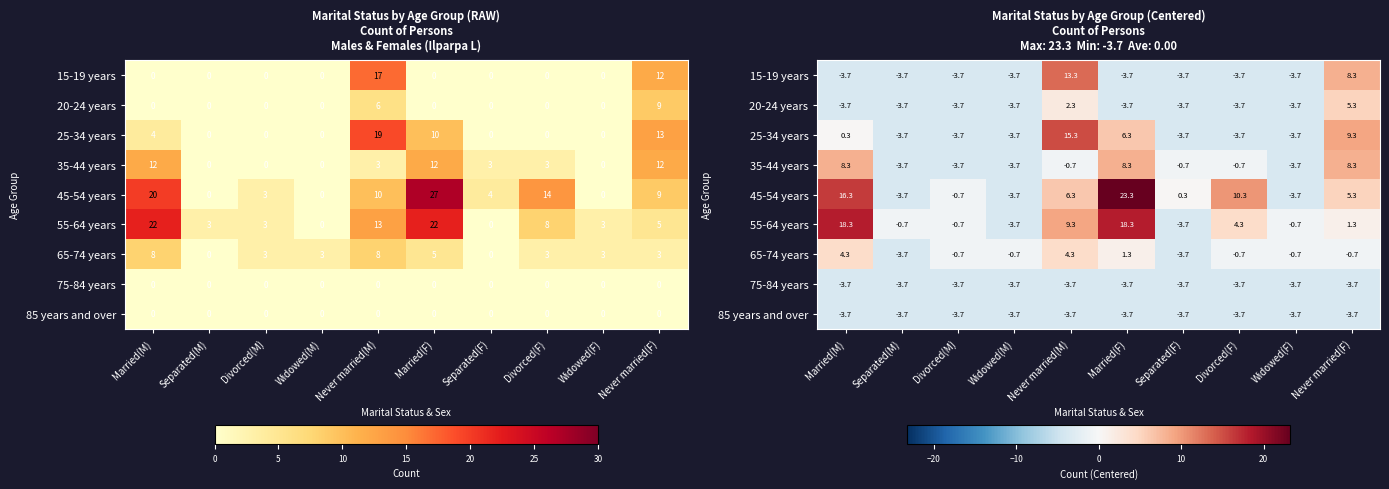

At which label does 55-64 years reach its peak?

Married(M)